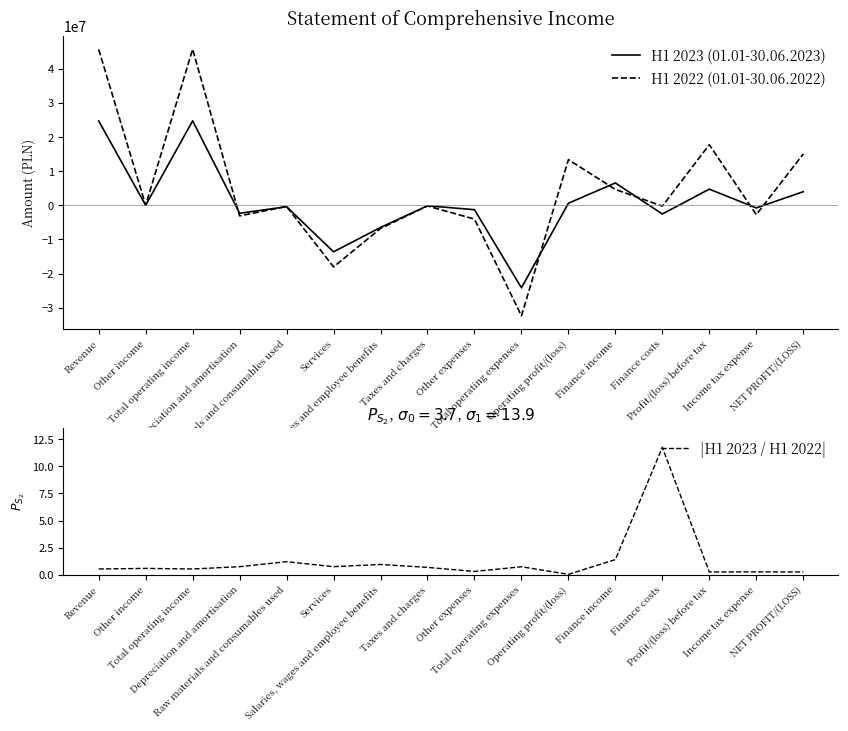

At which label does |H1 2023 / H1 2022| reach its minimum?

Operating profit/(loss)